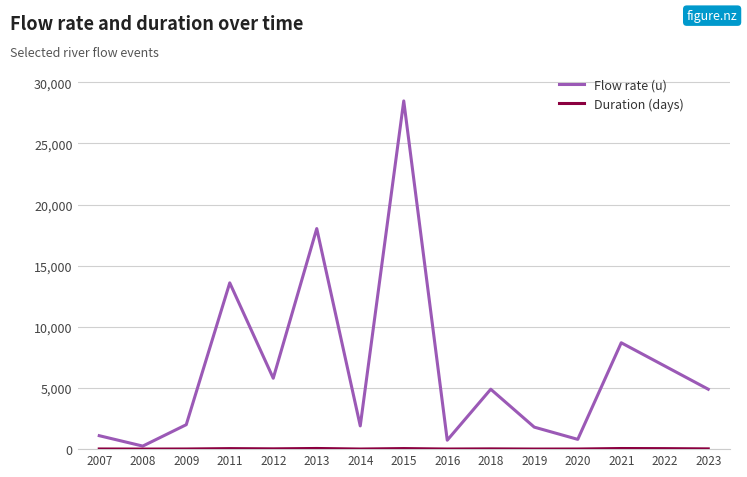

At how many categories does at least one series exceed 17861?

2